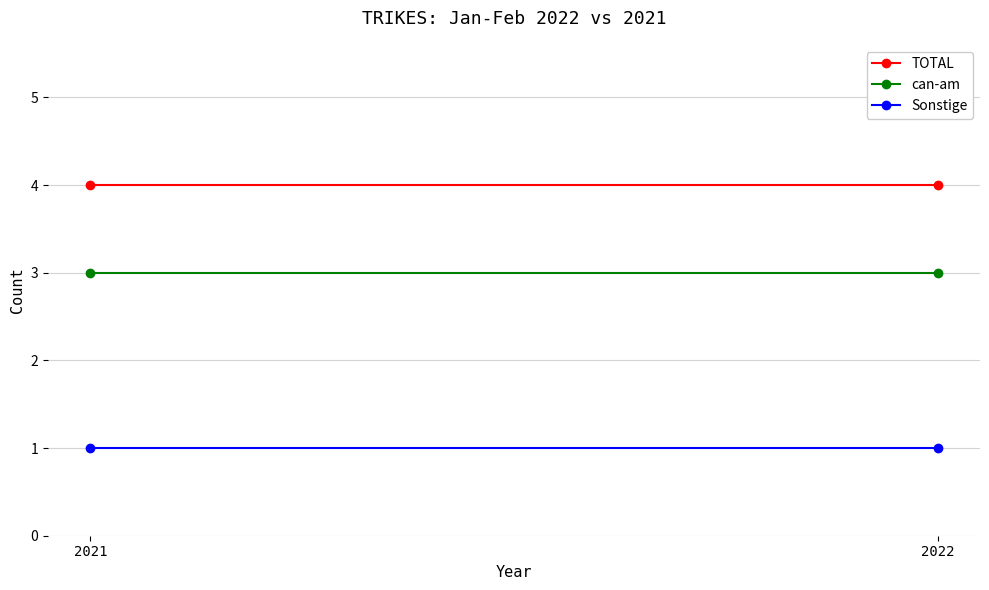

Which series has the largest range (max minus min)?

TOTAL